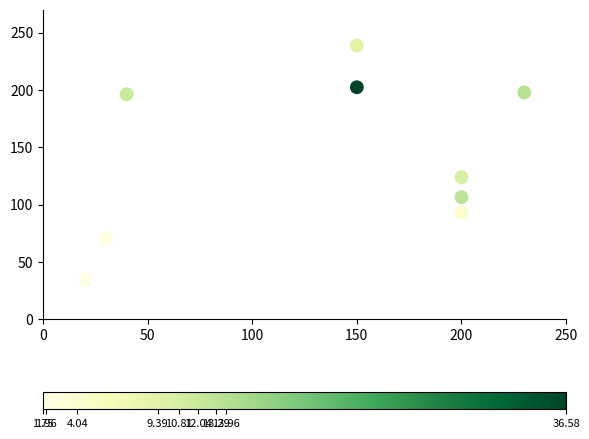

What Y value in the scatter plot is closest to 136?

124.1